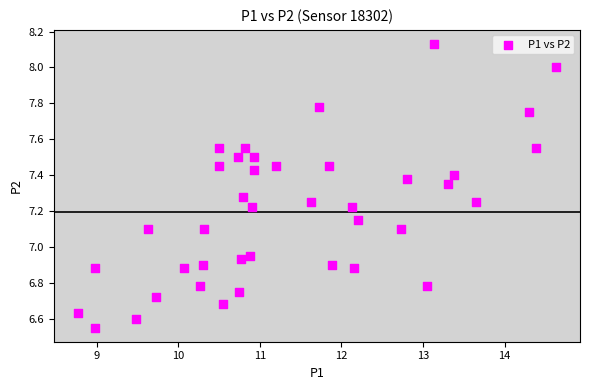

What is the range of X values (max minus min)?

5.9